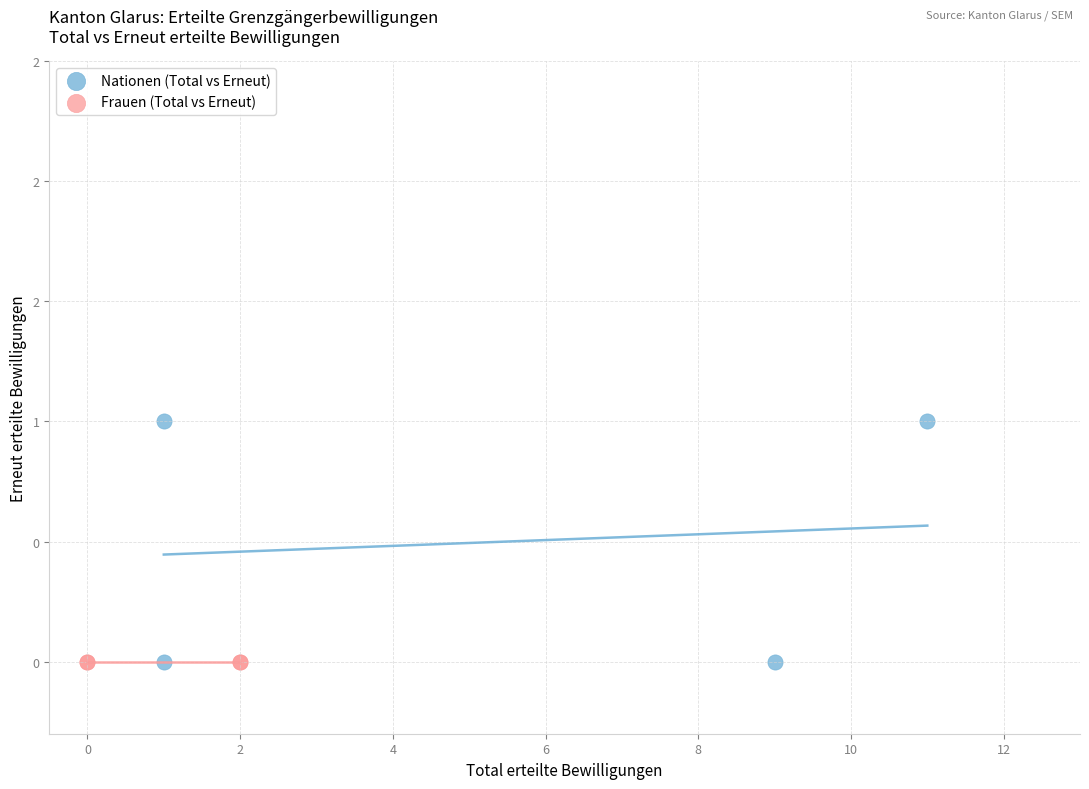

What are all the series names shown in the legend?

Nationen (Total vs Erneut), Frauen (Total vs Erneut)